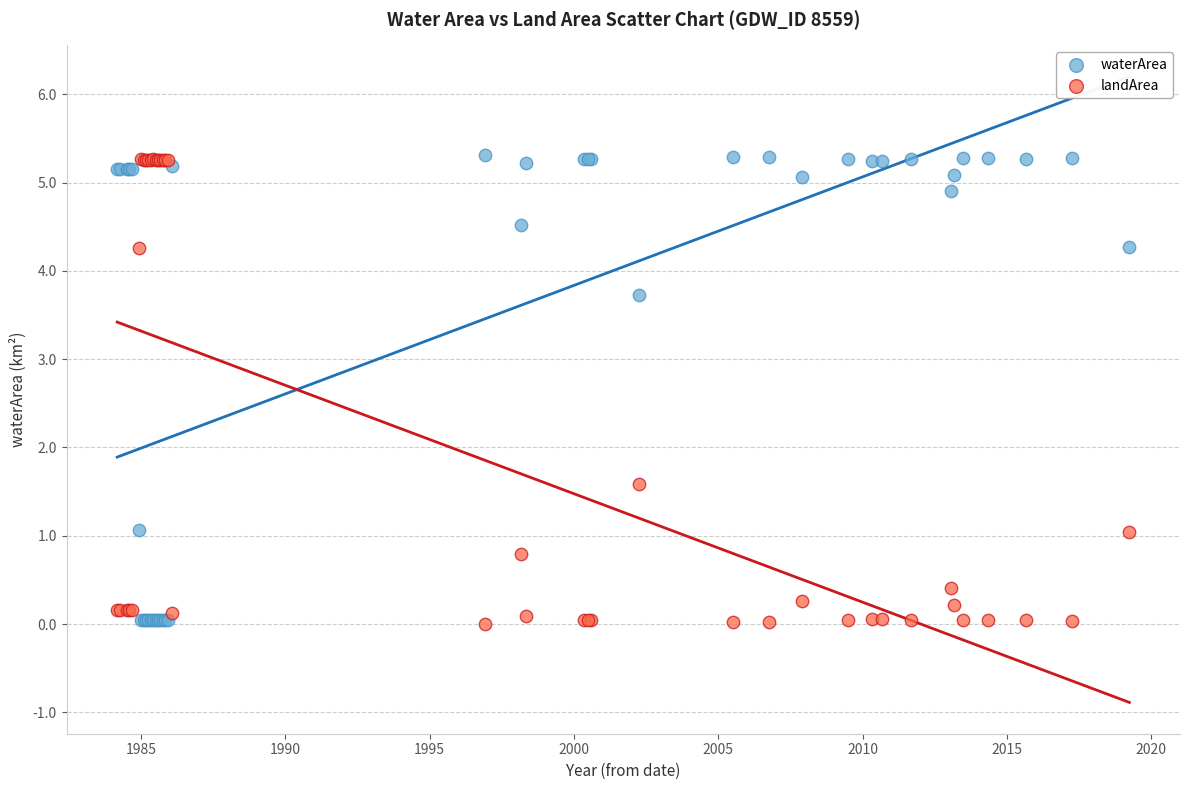

What is the X range (max minus min) for the scatter plot?

35.1